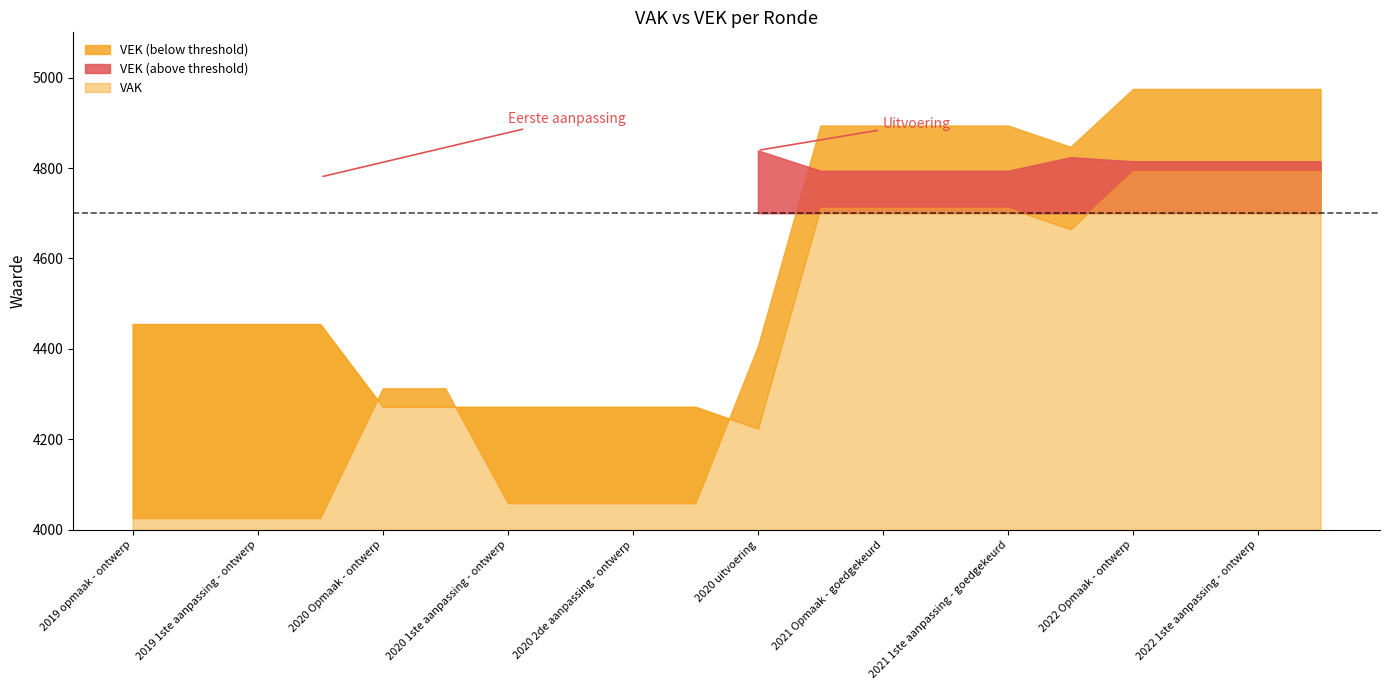

At which label is VRK closest to 0?

2019 opmaak - ontwerp